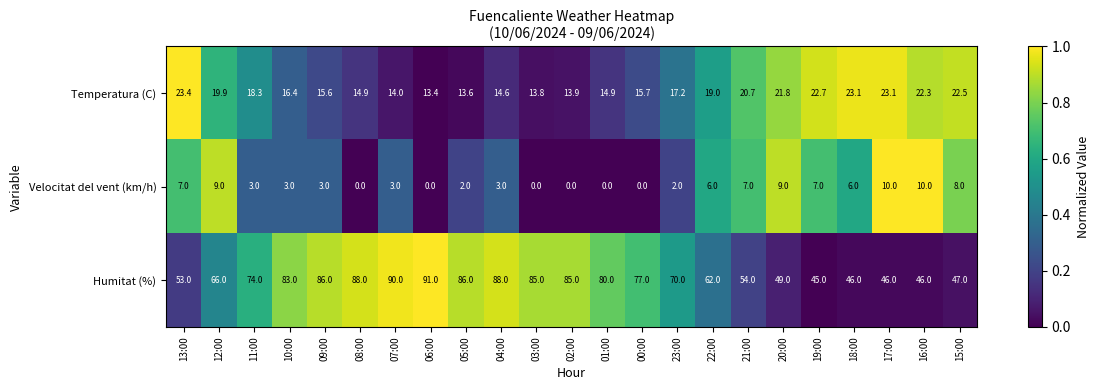

Is it true that Velocitat del vent (km/h) equals 3.0 at 07:00?

True